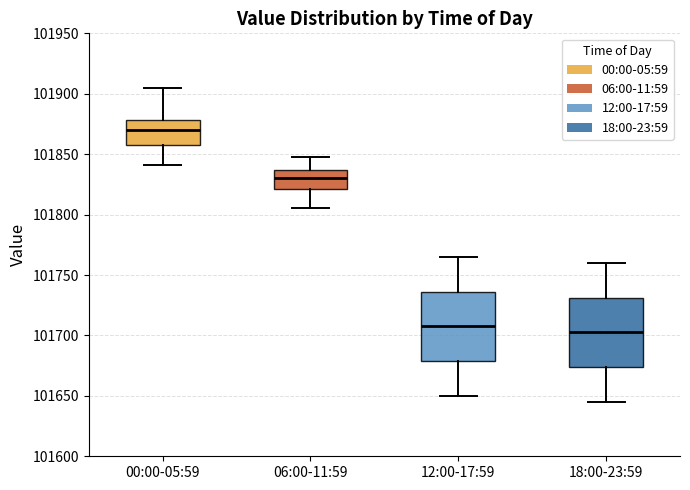

Reading left to right, read every box against the y-axis: the position of its median line, the range the box covers, and the ends of its whiskers. The values are not printed on the chart, so give them approximately, as read against the axis.

00:00-05:59: median 101870, box 101860 to 101880, whiskers 101840 to 101905
06:00-11:59: median 101830, box 101820 to 101835, whiskers 101805 to 101845
12:00-17:59: median 101710, box 101680 to 101735, whiskers 101650 to 101765
18:00-23:59: median 101705, box 101675 to 101730, whiskers 101645 to 101760